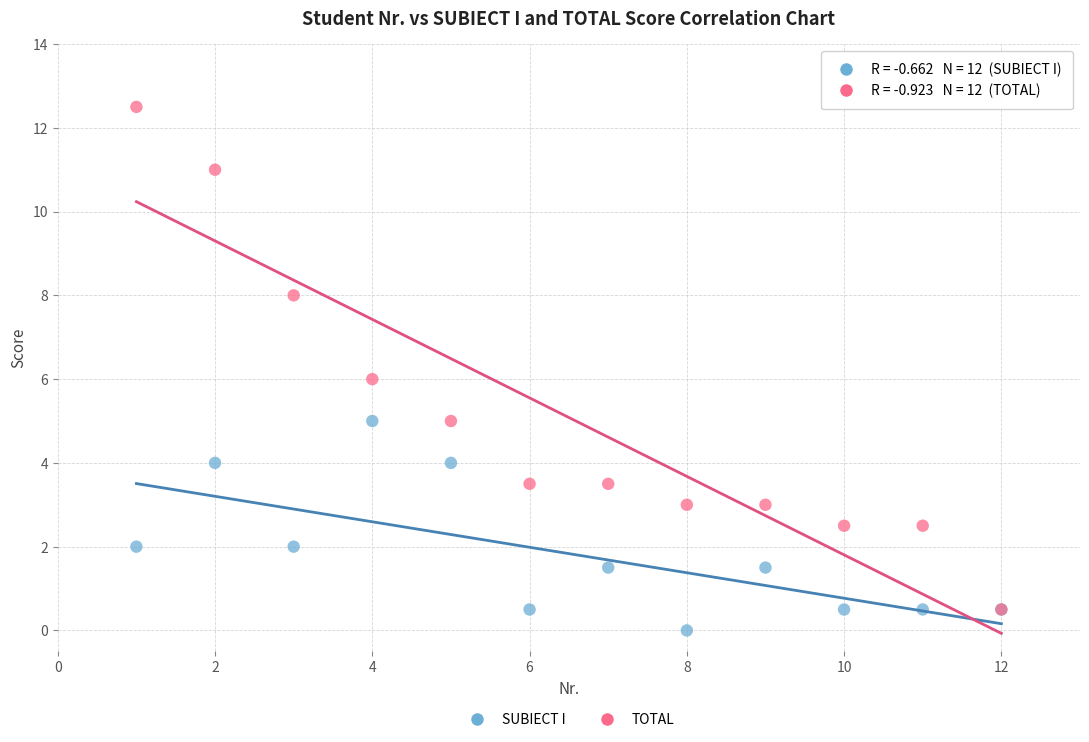

Which series contains the lowest Y value?

SUBIECT I